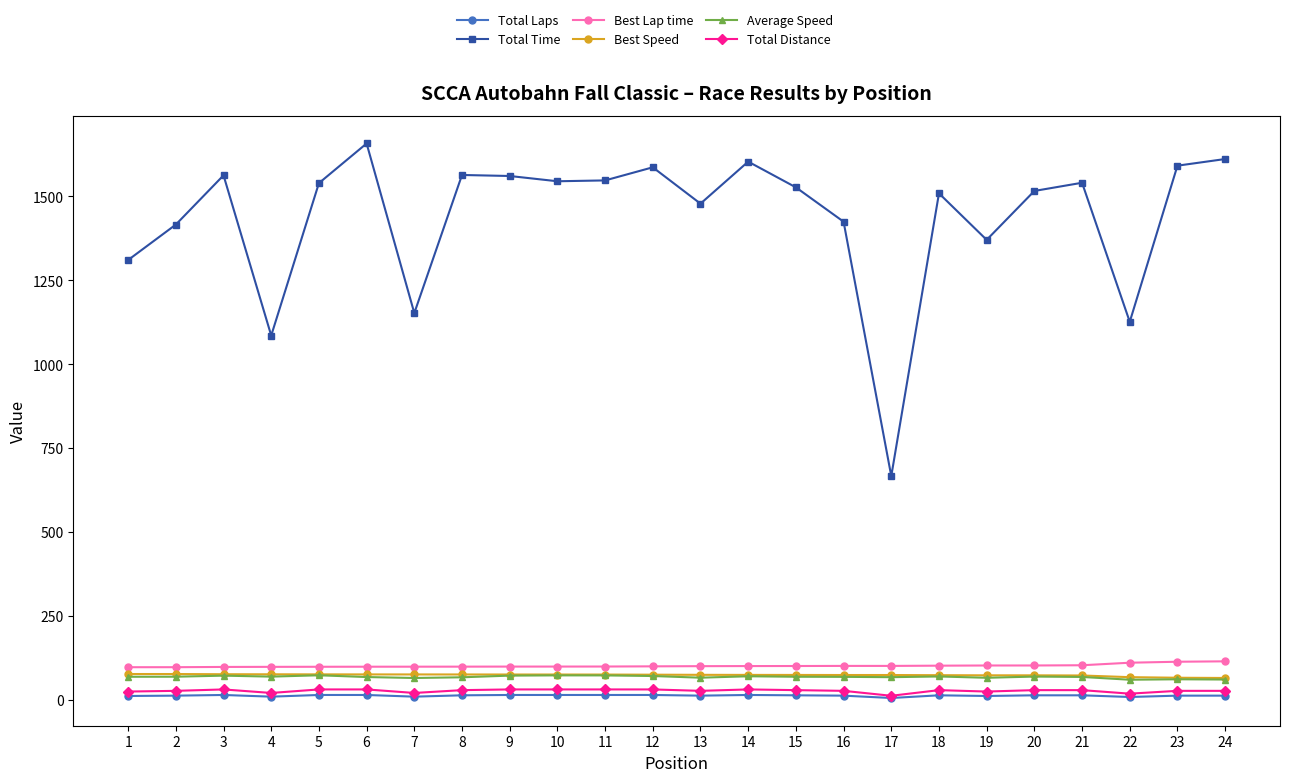

True or false: Total Distance and Total Time cross at least once.

False